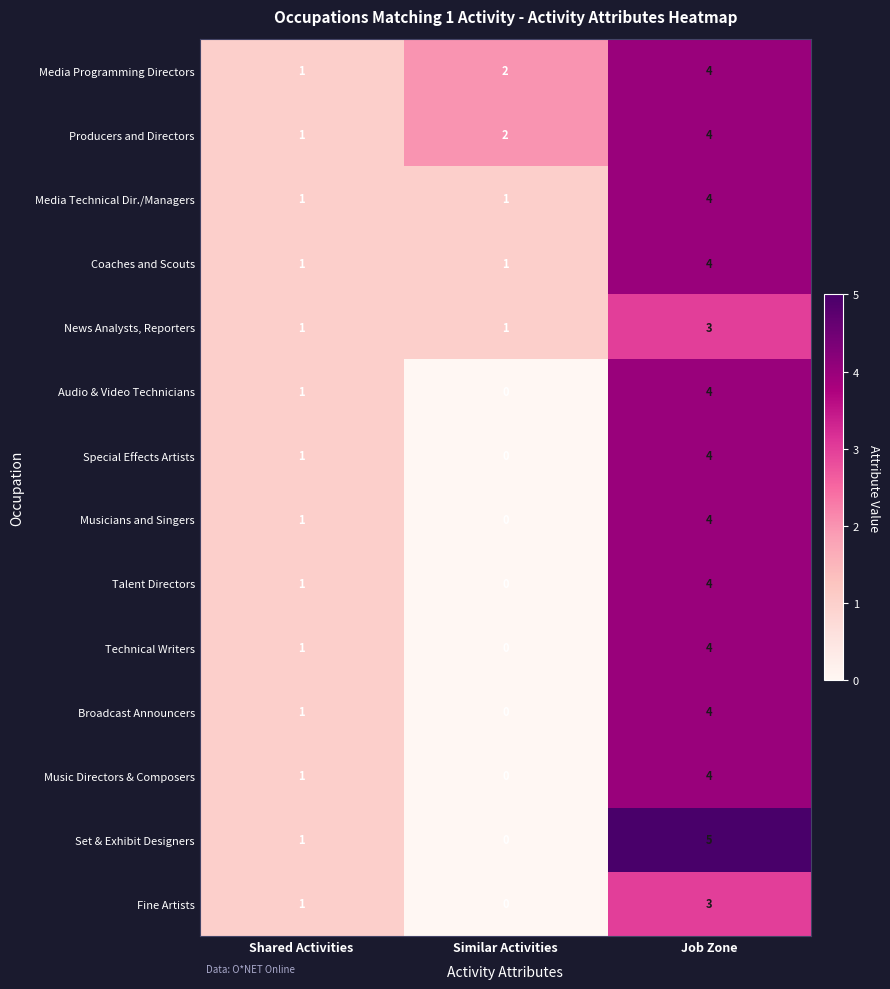

What is the sum of all Broadcast Announcers values?

5